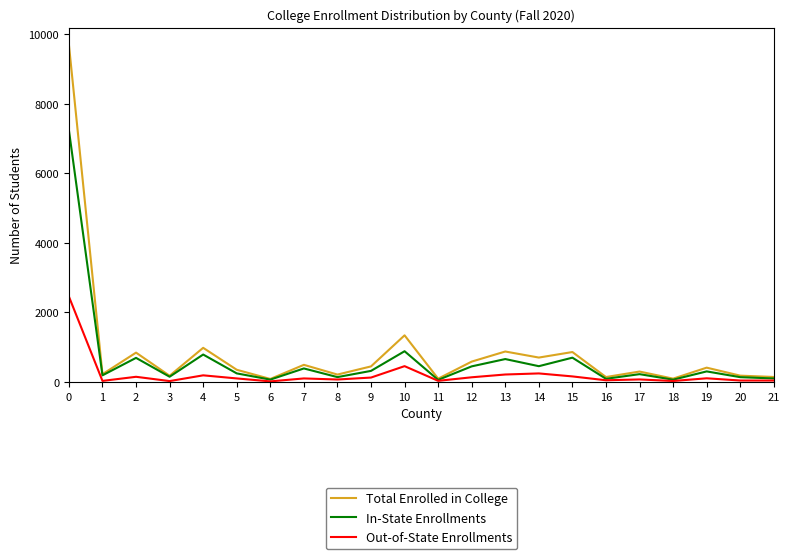

Which series changed the most between 4 and 6?

Total Enrolled in College